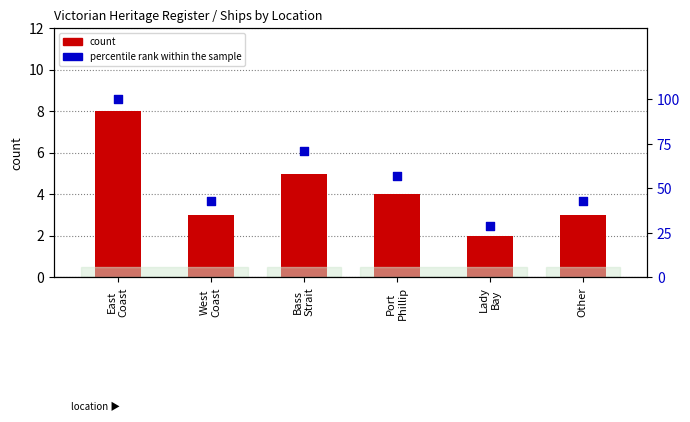

At how many categories does at least one series exceed 96?

1